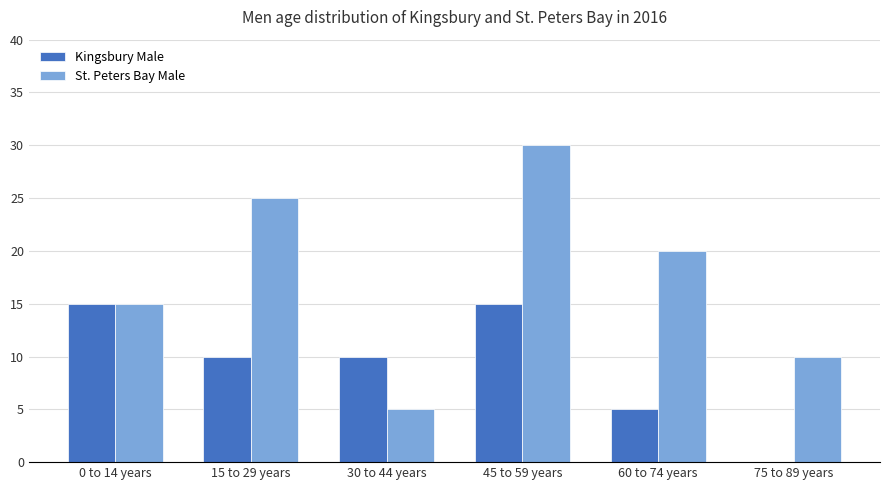

What is the difference between the St. Peters Bay Male values at 15 to 29 years and 0 to 14 years?

10